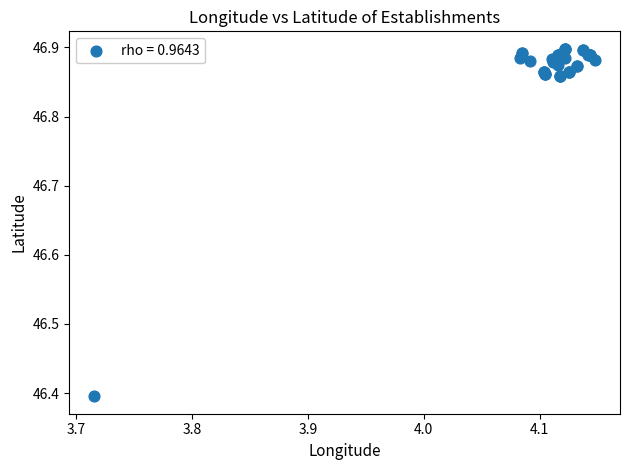

What Y value in the scatter plot is closest to 46?

46.4